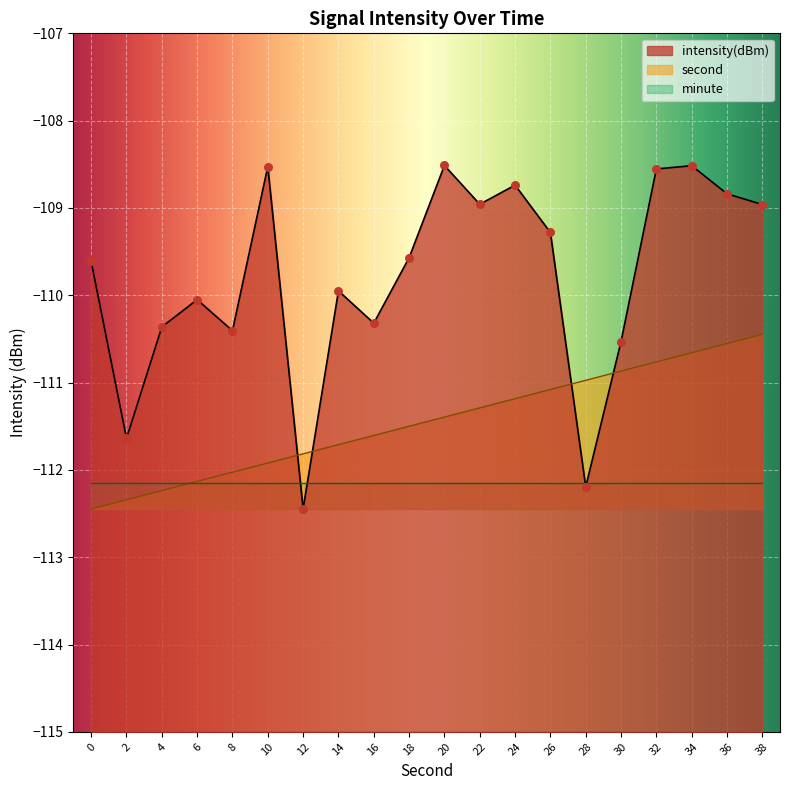

Which series has the largest total across all categories?

intensity(dBm)